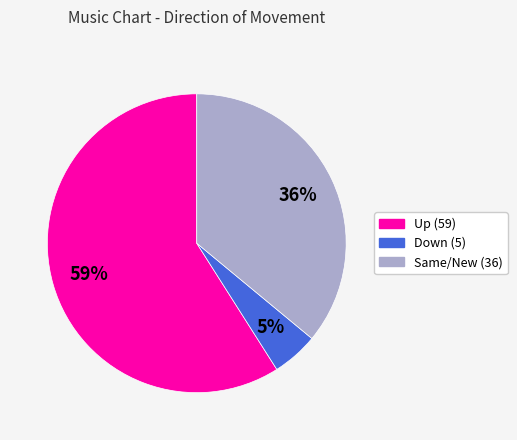

Does any single category account for the majority?

Yes